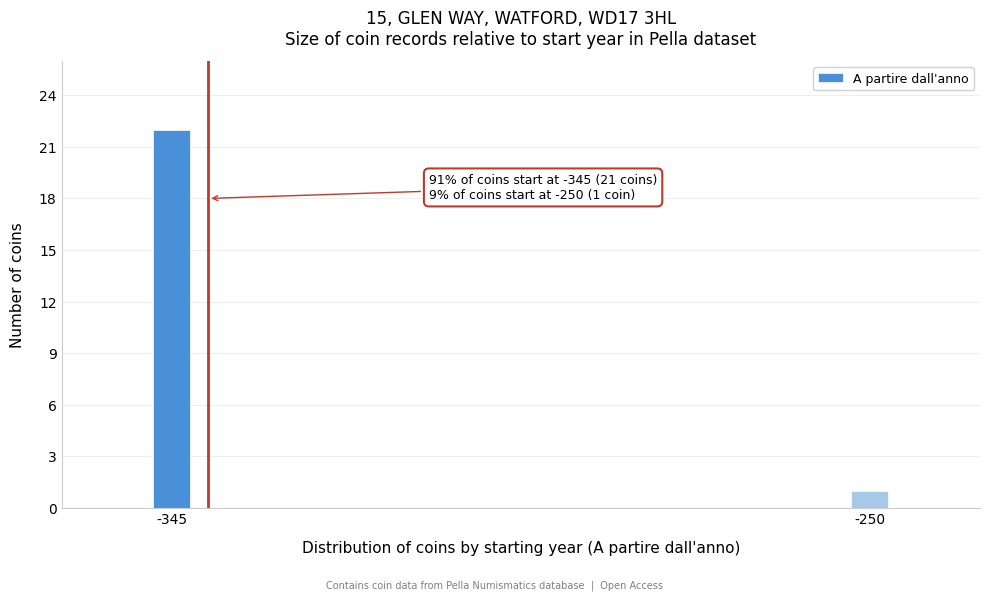

Reading left to right, what are all the values shown in this chart?

22	1